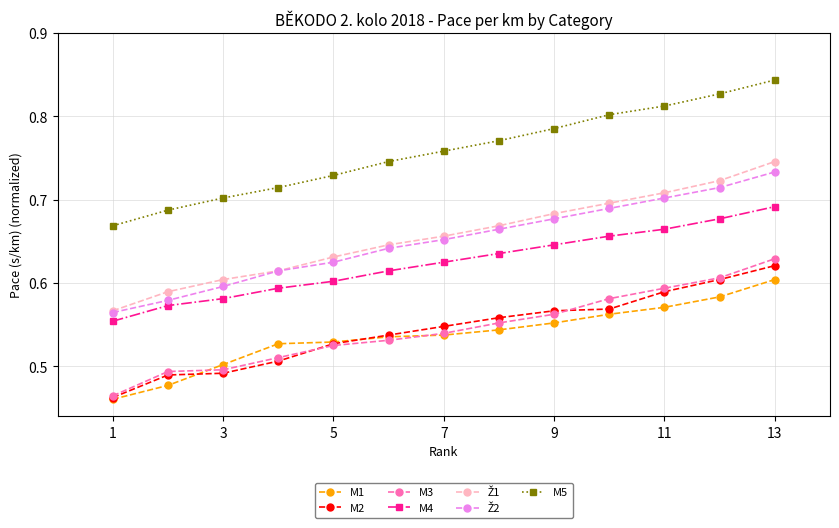

At how many categories does at least one series exceed 0?

13